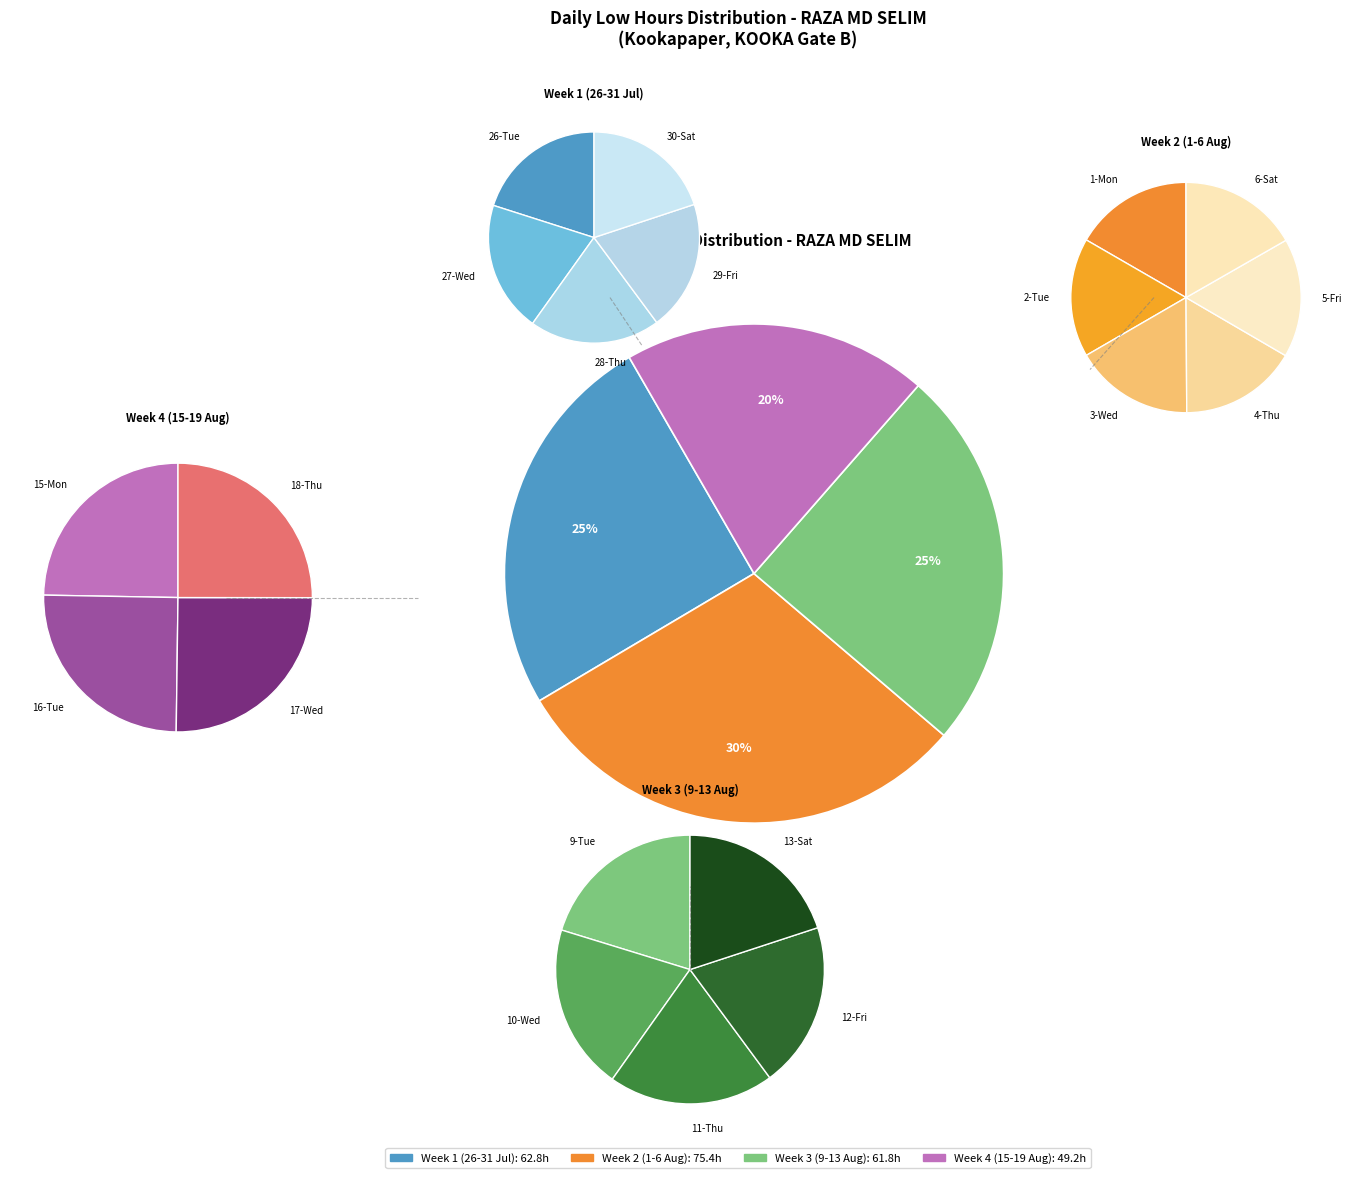

To the nearest percent, what percentage of the pie is 5-Fri?

5%